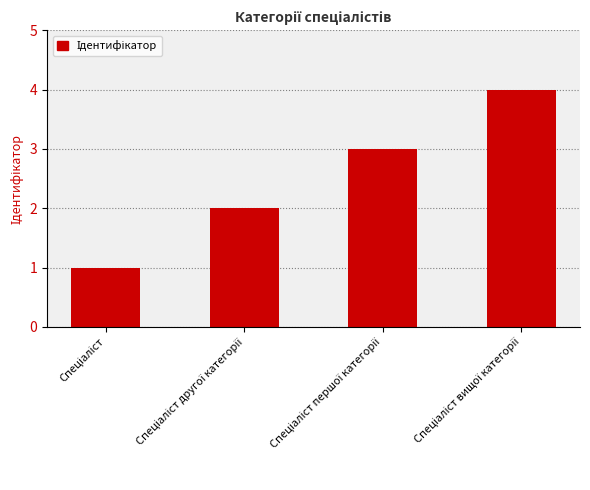

Does the chart contain stacked bars?

No